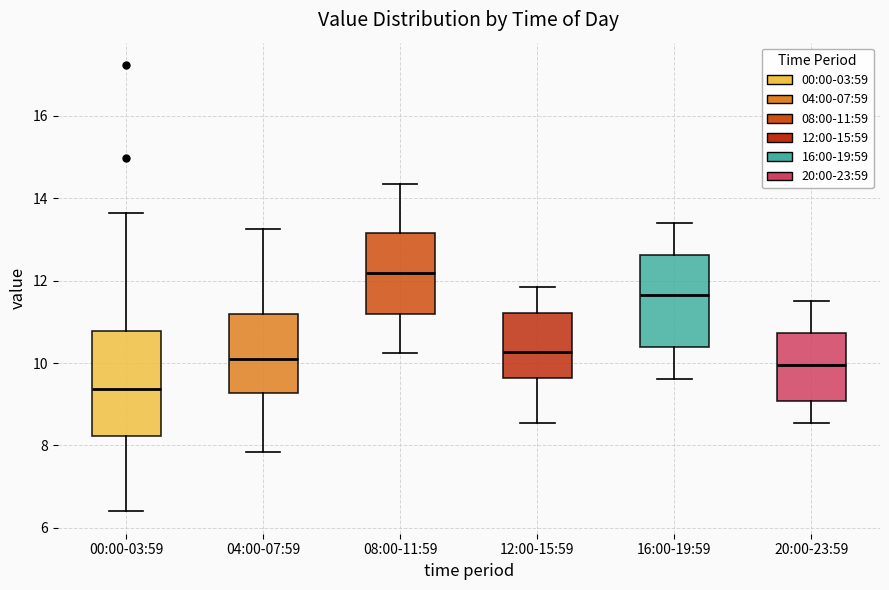

Comparing the boxes themselves (not the whiskers), which one is the tallest?

00:00-03:59